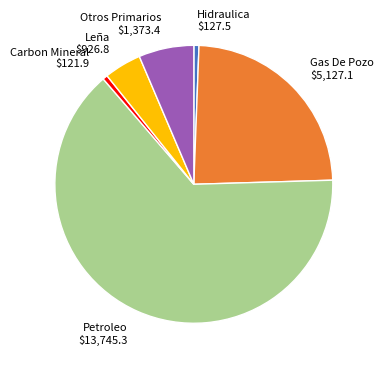

Which slice is the largest?

Petroleo